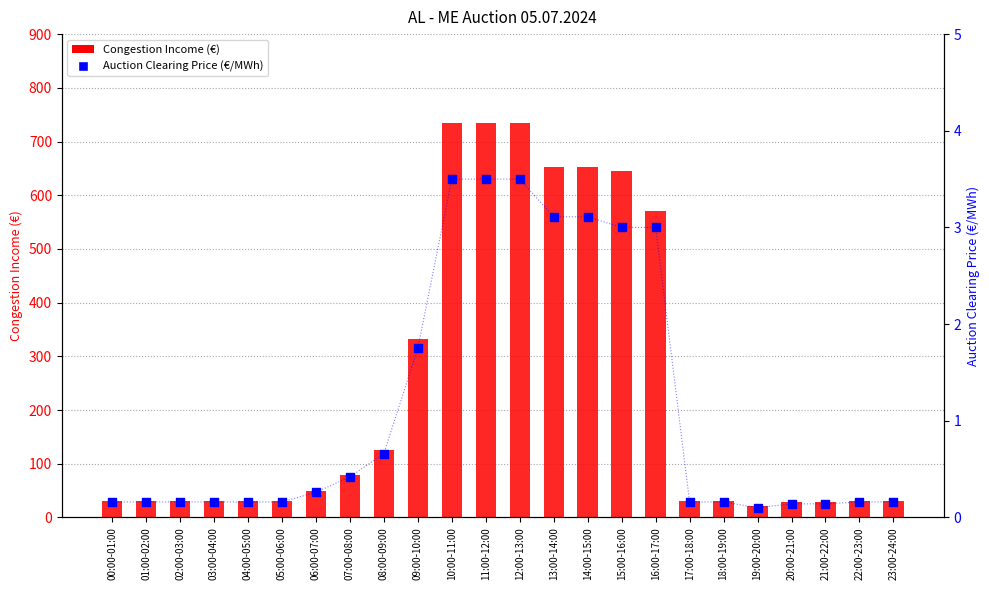

What are all the series names shown in the legend?

Congestion Income (€), Auction Clearing Price (€/MWh)